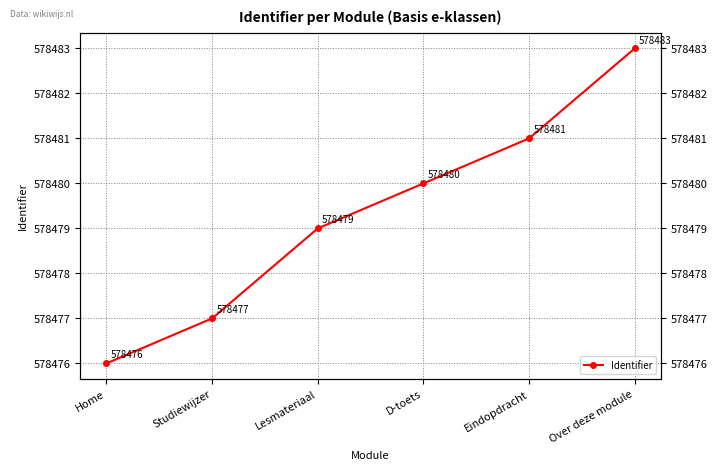

List the labels in order of value, largest first.

Over deze module, Eindopdracht, D-toets, Lesmateriaal, Studiewijzer, Home